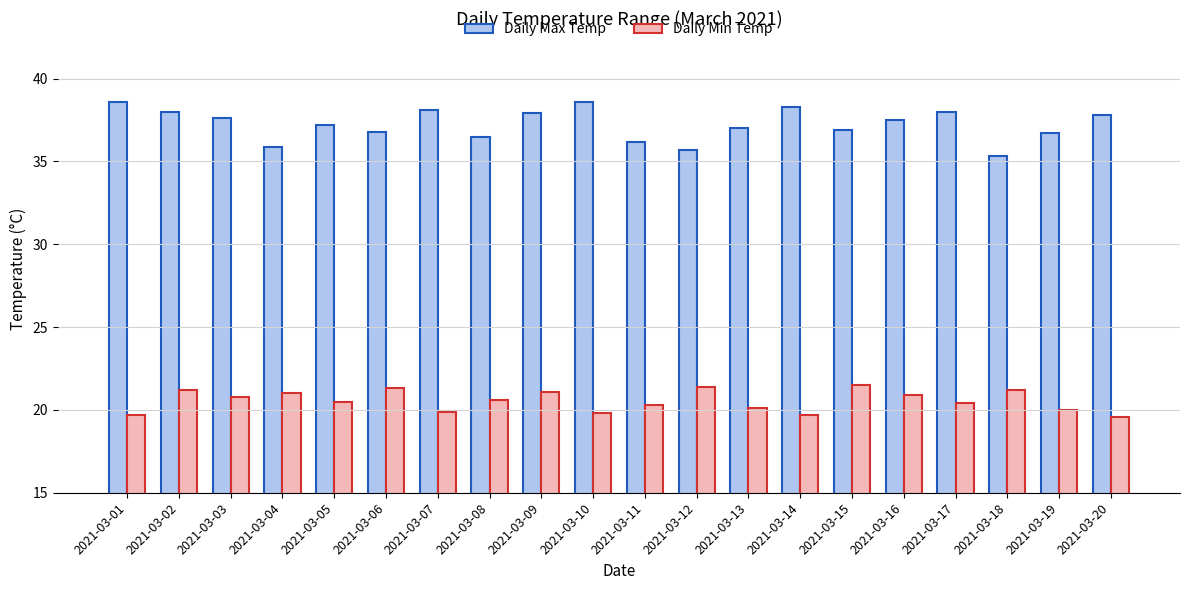

At which label does Daily Min Temp first exceed 20?

2021-03-02